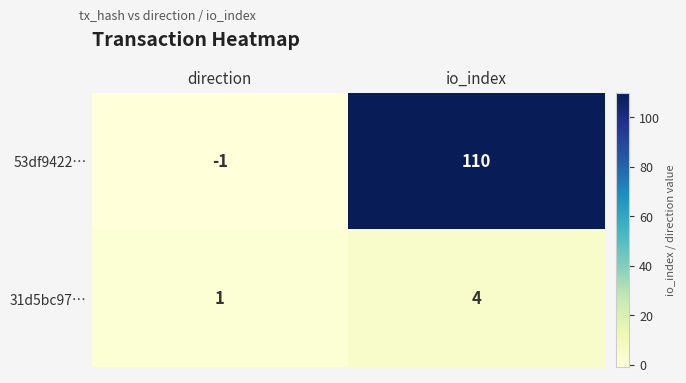

How many series are shown in this chart?

2